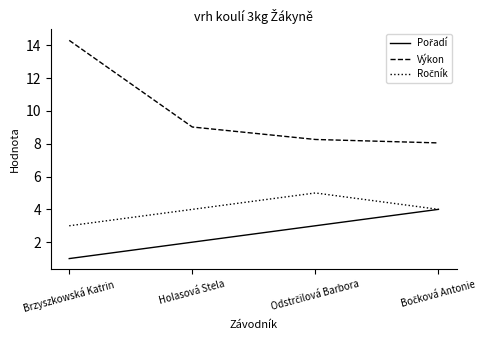

What is the difference between the highest and lowest values at Holasová Stela?

7.0